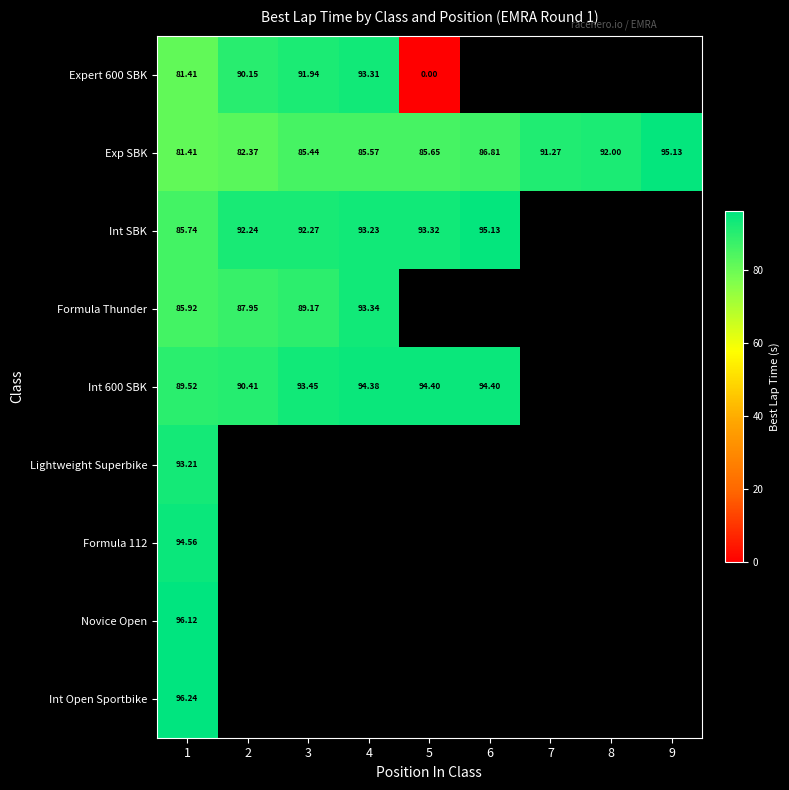

What is the spread (max minus min) of values at 2?

9.9